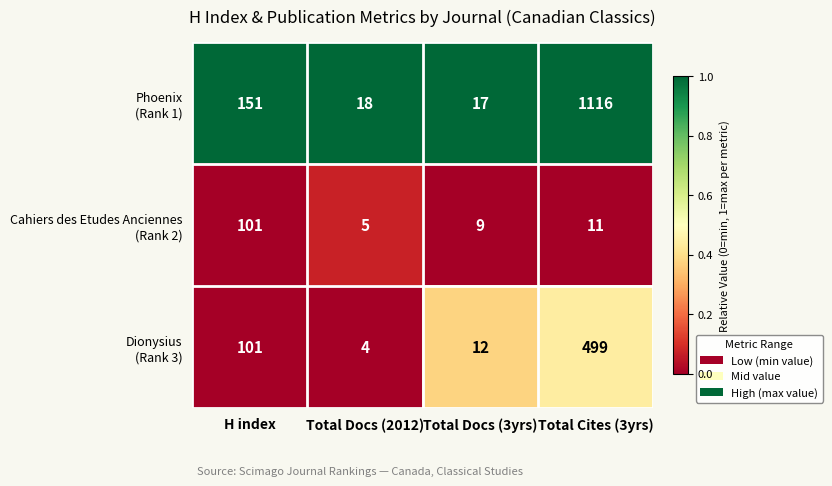

Which category has the highest value across all series?

Total Cites (3yrs)